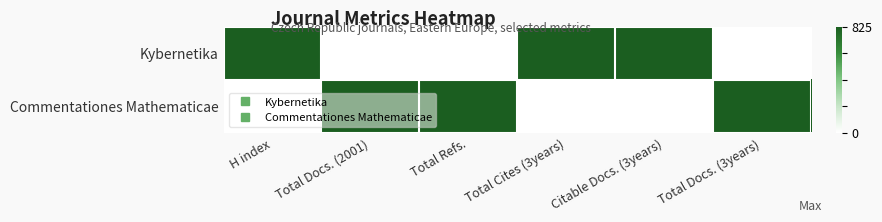

Which series has the widest spread of values?

Kybernetika